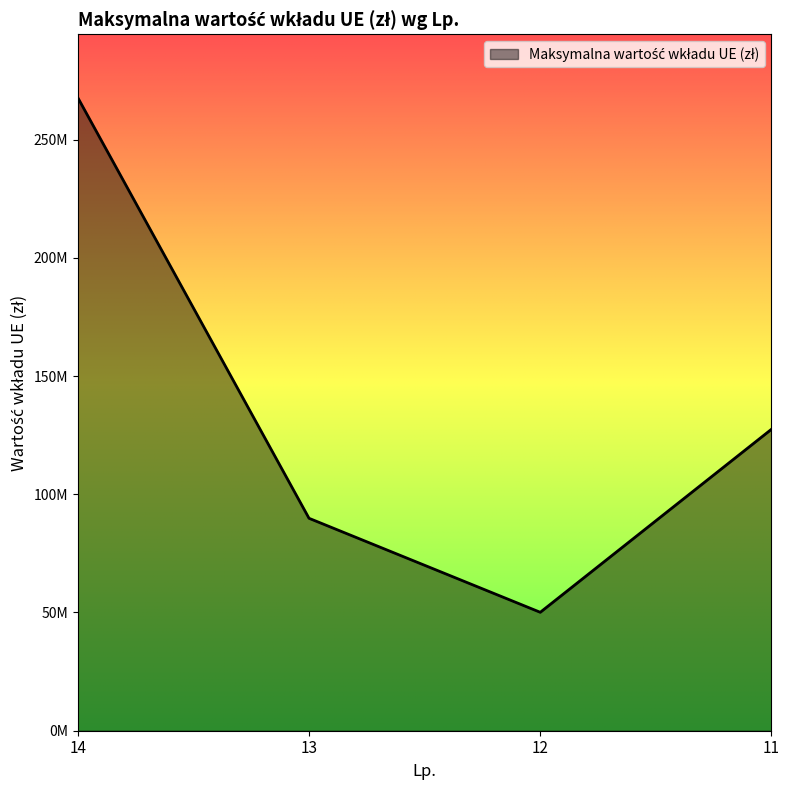

Rank the categories by value from lowest to highest.

12, 13, 11, 14